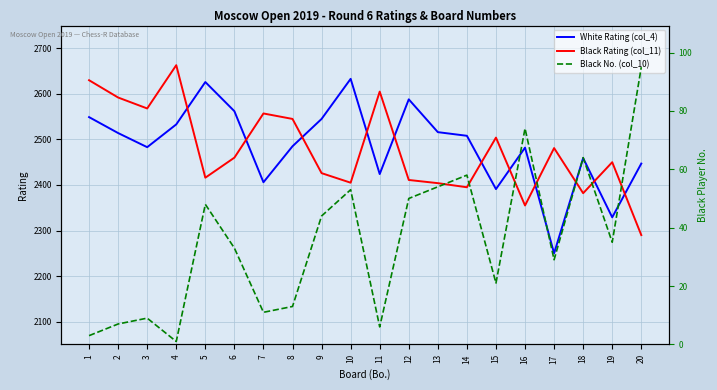

True or false: Black Rating (col_11) and Black No. (col_10) cross at least once.

False